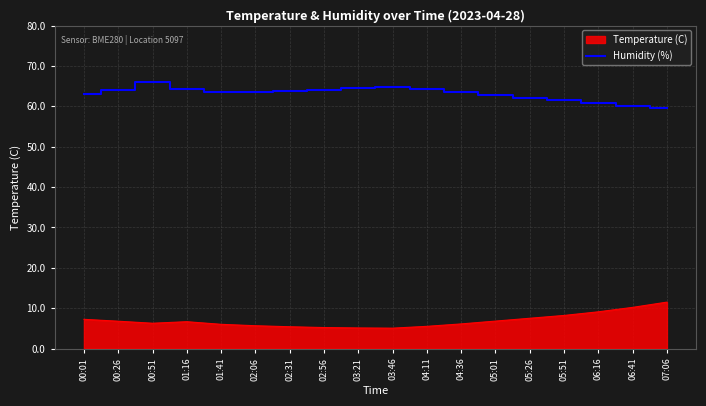

How many distinct data groups are displayed?

2